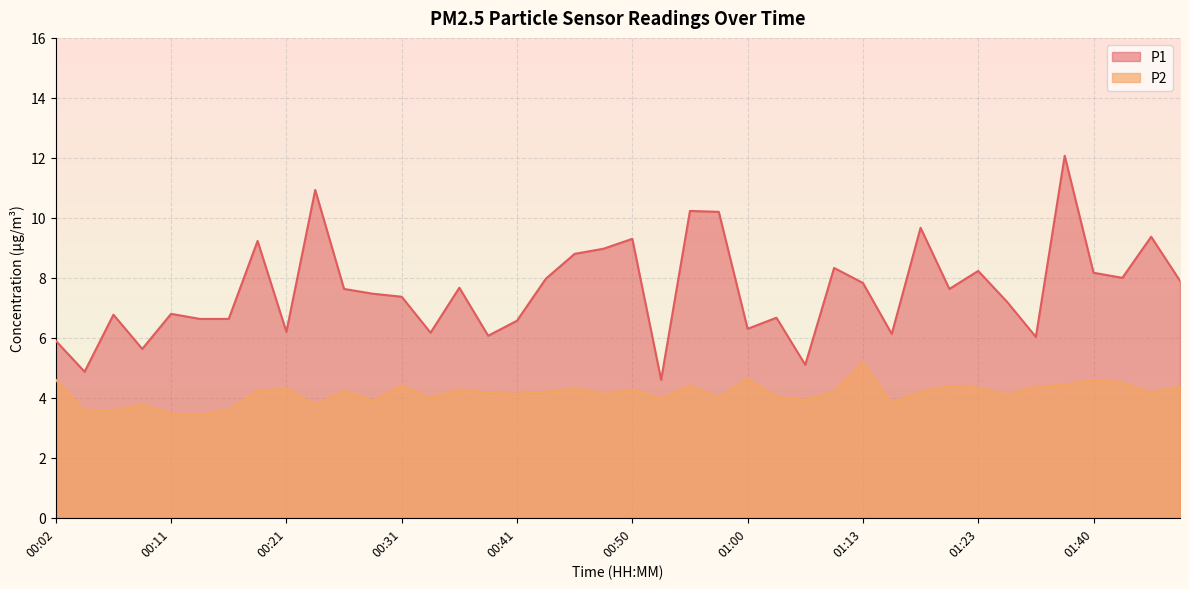

How many distinct data groups are displayed?

2